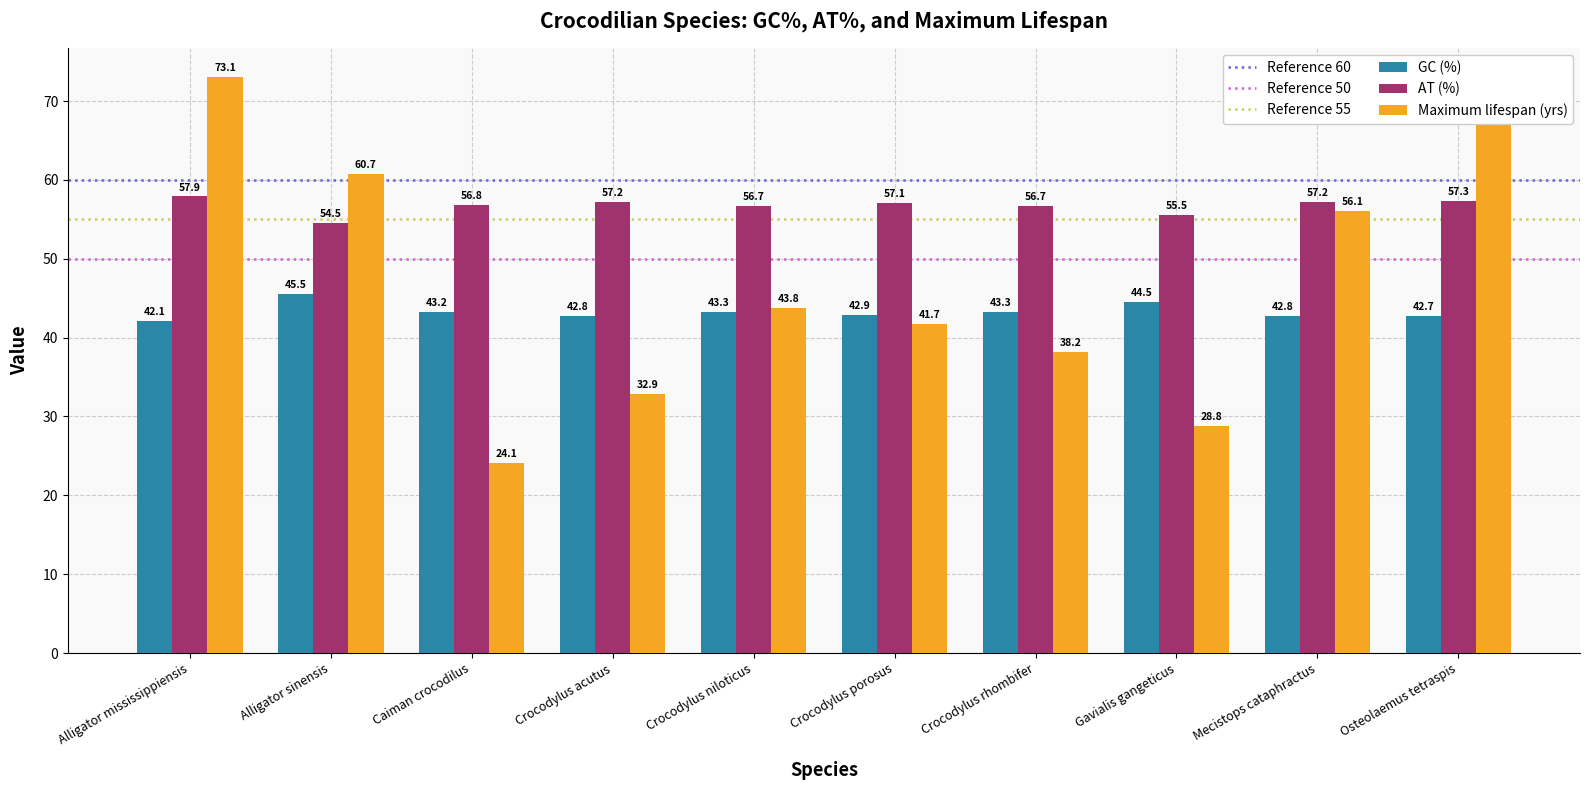

Reading right to left, extract all data points from this chart.

GC (%): 42.7	42.8	44.5	43.3	42.9	43.3	42.8	43.2	45.5	42.1
AT (%): 57.3	57.2	55.5	56.7	57.1	56.7	57.2	56.8	54.5	57.9
Maximum lifespan (yrs): 70.0	56.1	28.8	38.2	41.7	43.8	32.9	24.1	60.7	73.1